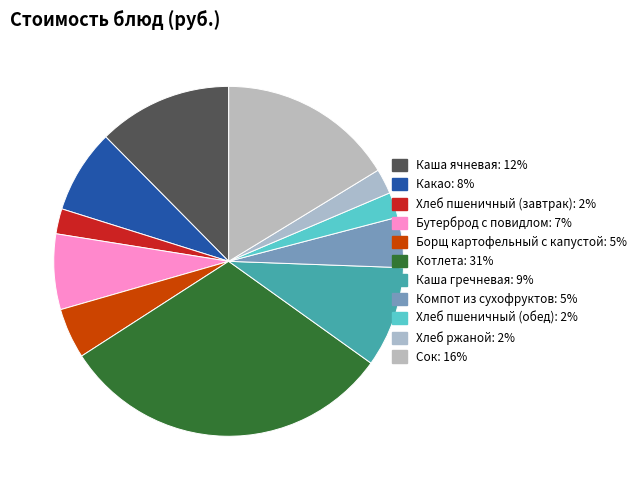

What is the ratio of the value at Какао to the value at Каша ячневая?

0.6